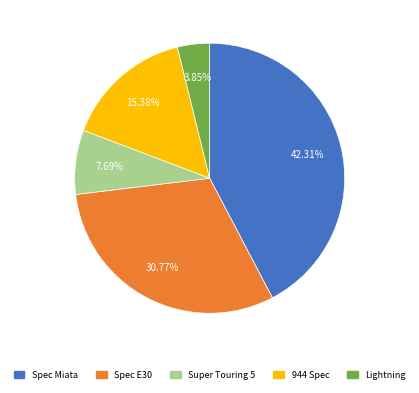

Is it true that Spec E30 is 31% of the pie?

True